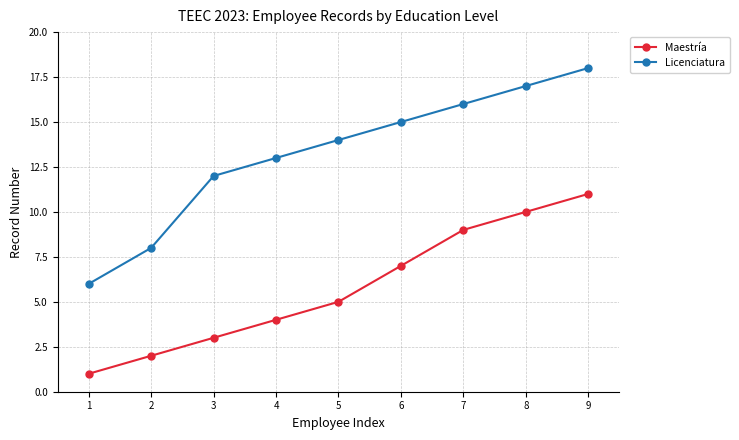

True or false: Maestría has more than 0 interior local peaks.

False